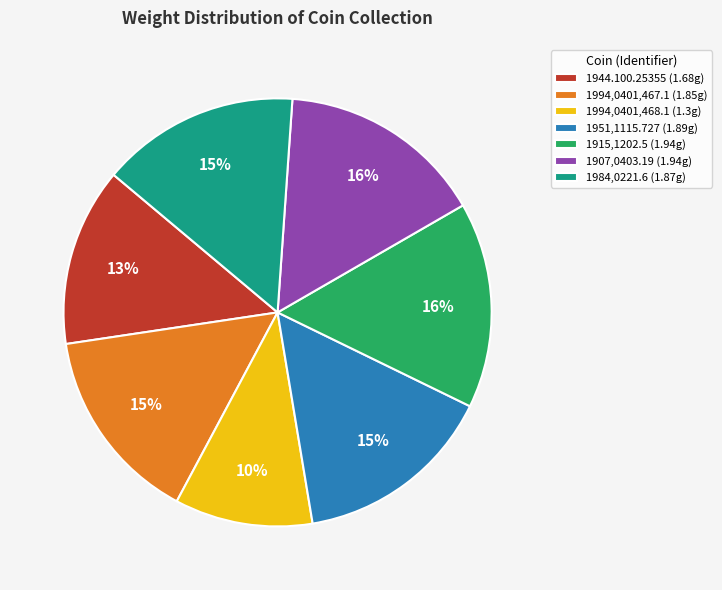

Does 1994,0401,467.1 represent more than half of the total?

No